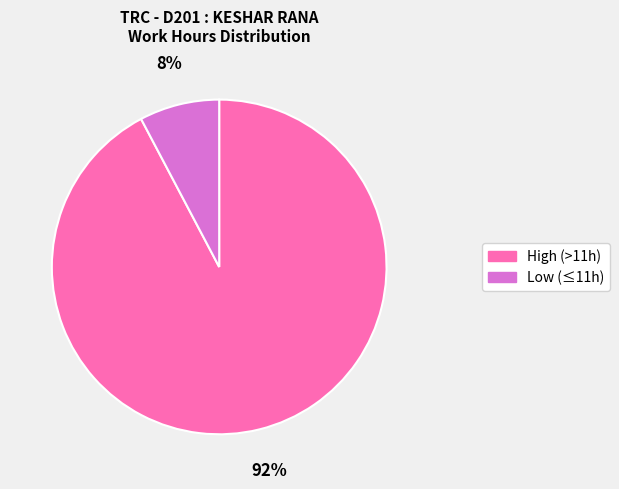

How many slices are in this pie chart?

2